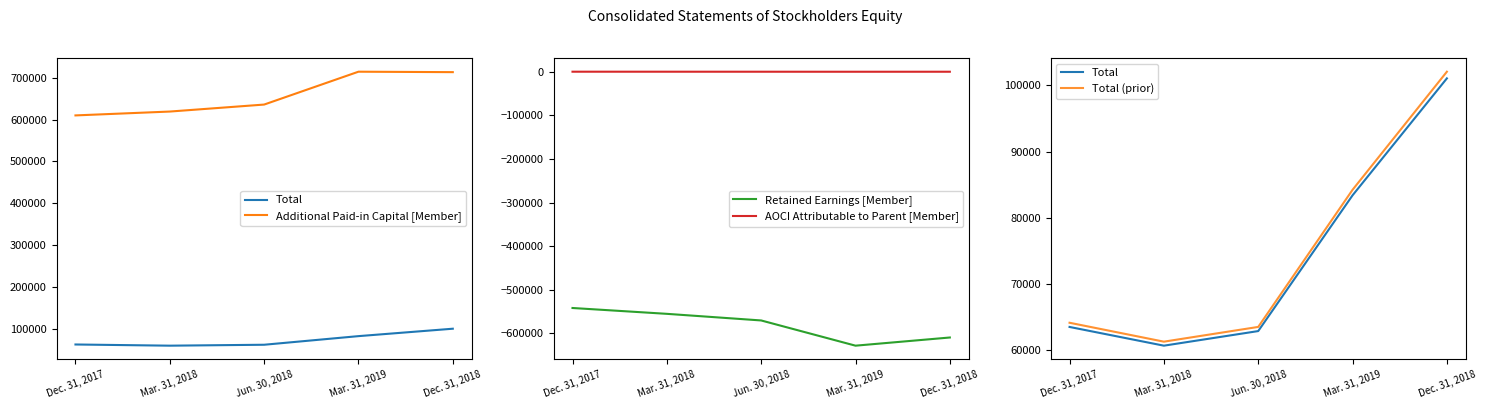

Reading right to left, what are all the values shown in this chart?

Total: 101075.0	83375.0	62829.0	60619.0	63453.0
Additional Paid-in Capital [Member]: 713019.0	714096.0	635709.0	619041.0	609829.0
Retained Earnings [Member]: -609208.0	-627943.0	-570147.0	-554975.0	-541586.0
AOCI Attributable to Parent [Member]: -105.0	-147.0	-89.0	-51.0	-33.0
Total (prior): 102085.8	84208.8	63457.3	61225.2	64087.5